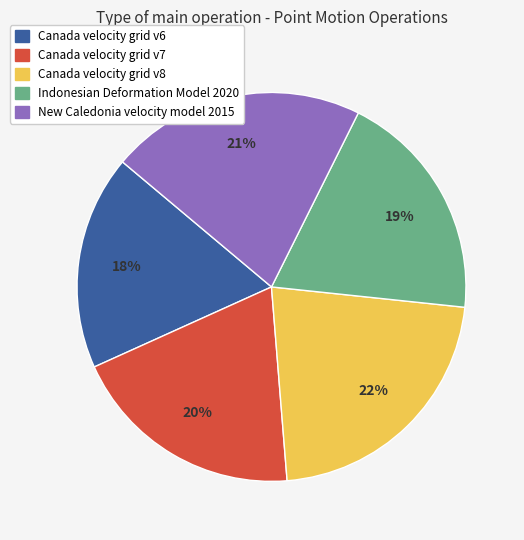

Does any single category account for the majority?

No